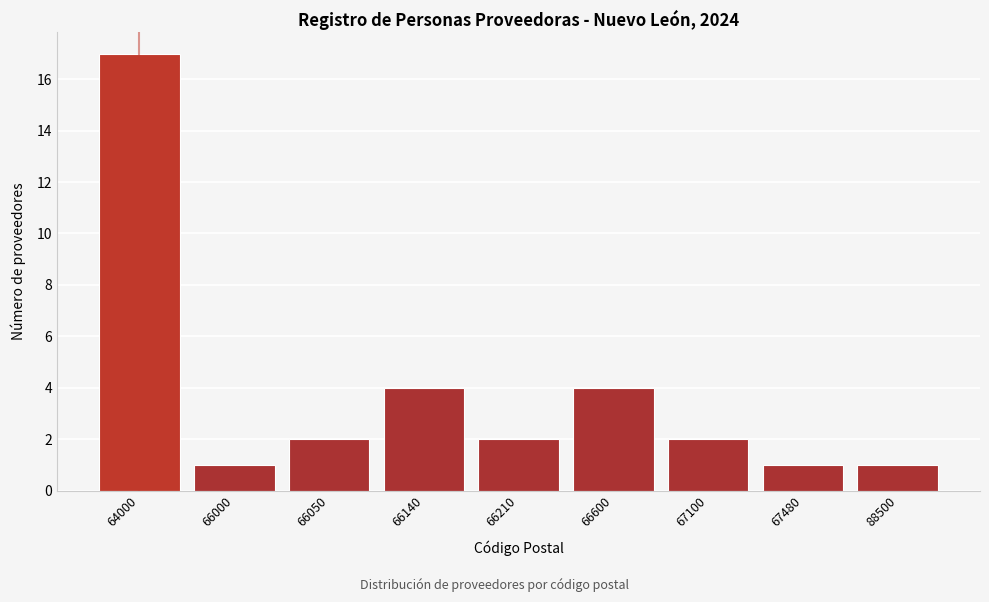

Reading left to right, transcribe all the data shown in this chart.

17	1	2	4	2	4	2	1	1